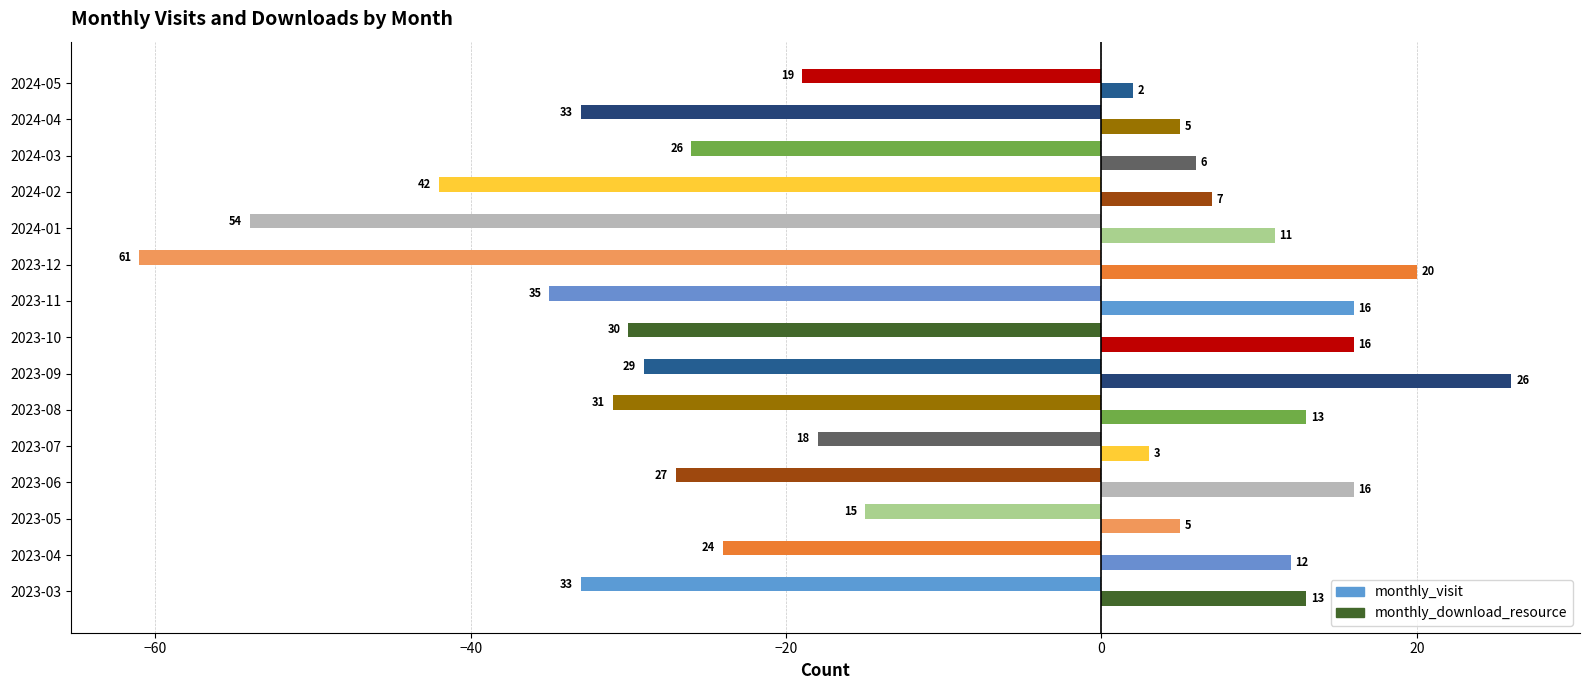

How many data points in monthly_visit are above -30?

7